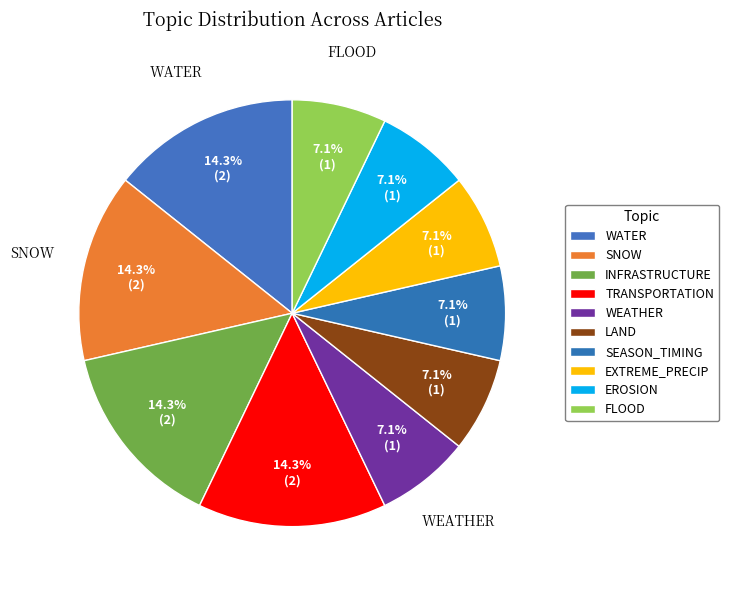

Count the number of slices in the pie.

10